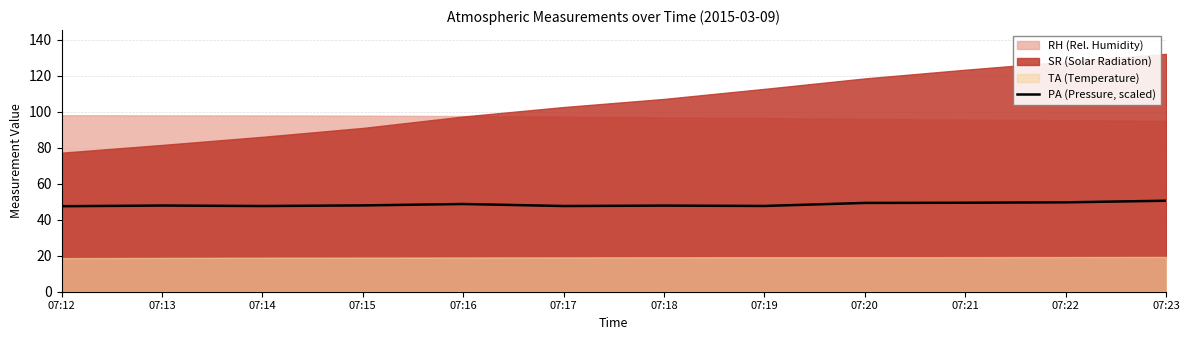

The PA (Pressure, scaled) series shows 29.4 at 07:16. True or false?

False